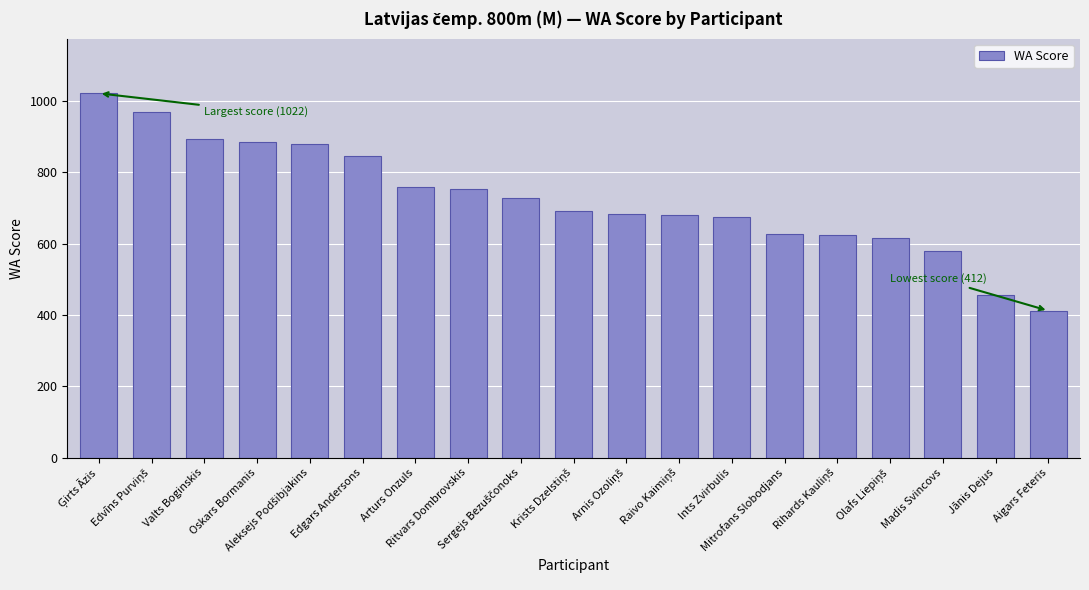

What is the average value?

725